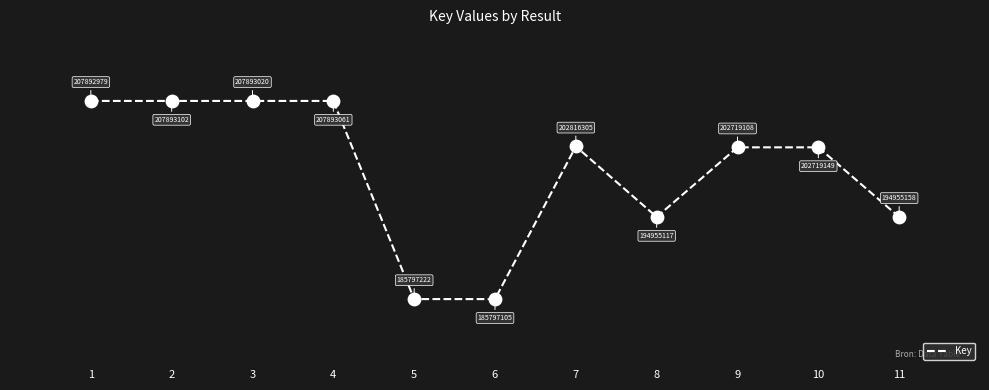

What is the change in value from 5 to 10?

+4.6